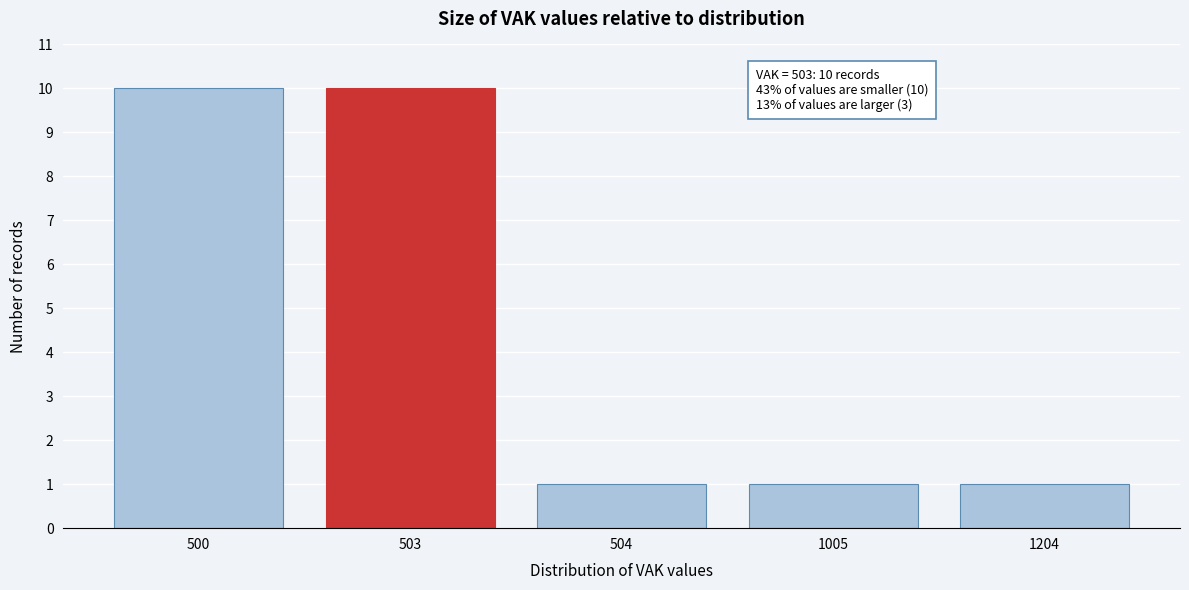

Reading right to left, extract all data points from this chart.

1204=1	1005=1	504=1	503=10	500=10